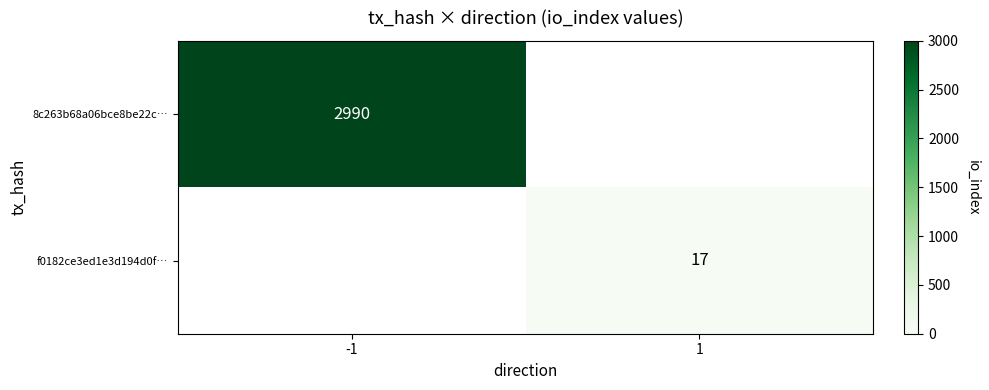

Read the 8c263b68a06bce8be22c… value at -1.

2990.0